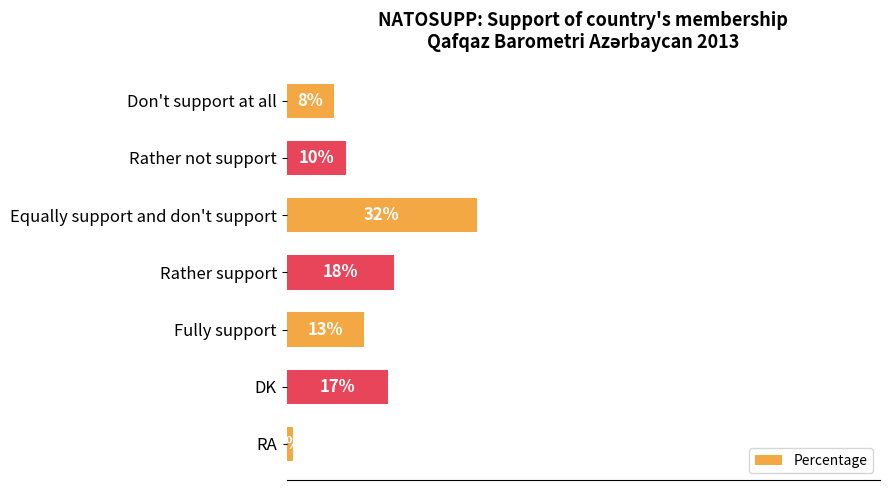

Between RA and Rather support, which is larger?

Rather support